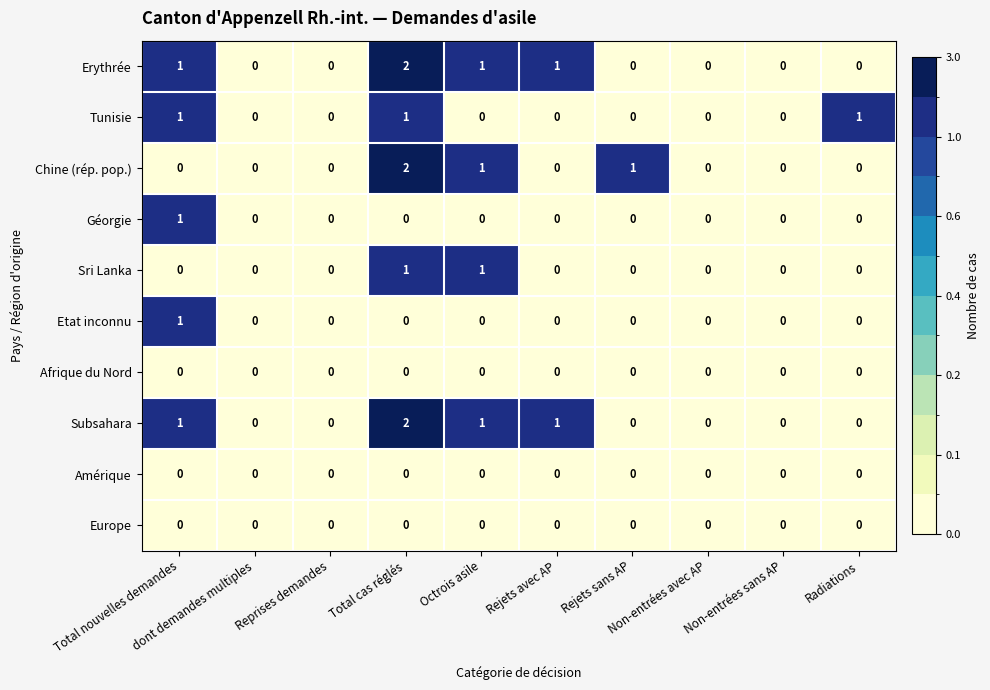

Count the number of categories in the chart.

10